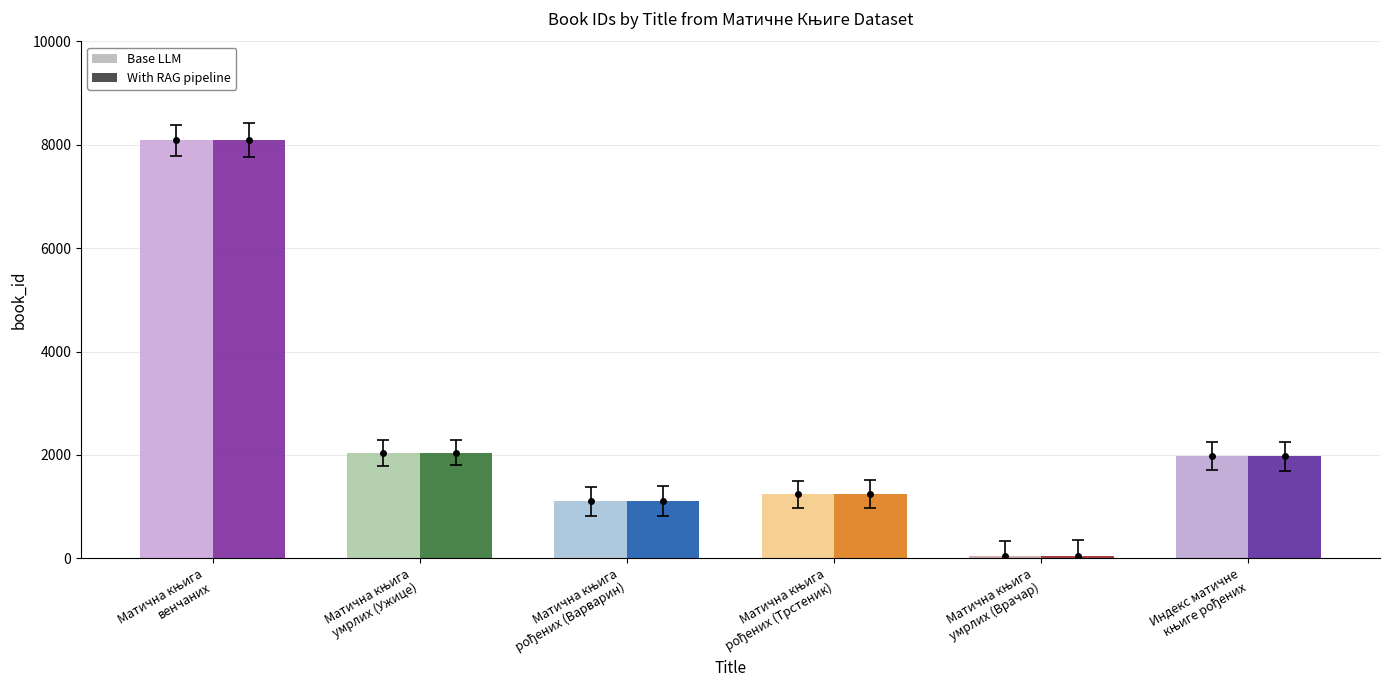

Reading right to left, what are all the values shown in this chart?

Base LLM: Индекс матичне
књиге рођених=1974	Матична књига
умрлих (Врачар)=47	Матична књига
рођених (Трстеник)=1235	Матична књига
рођених (Варварин)=1102	Матична књига
умрлих (Ужице)=2039	Матична књига
венчаних=8093
With RAG pipeline: Индекс матичне
књиге рођених=1974	Матична књига
умрлих (Врачар)=47	Матична књига
рођених (Трстеник)=1235	Матична књига
рођених (Варварин)=1102	Матична књига
умрлих (Ужице)=2039	Матична књига
венчаних=8093